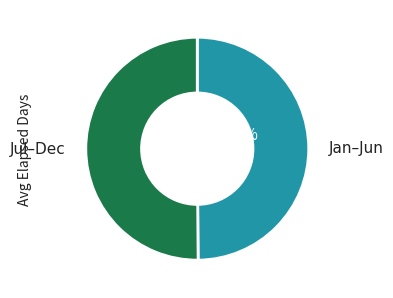

How many slices are in this pie chart?

2